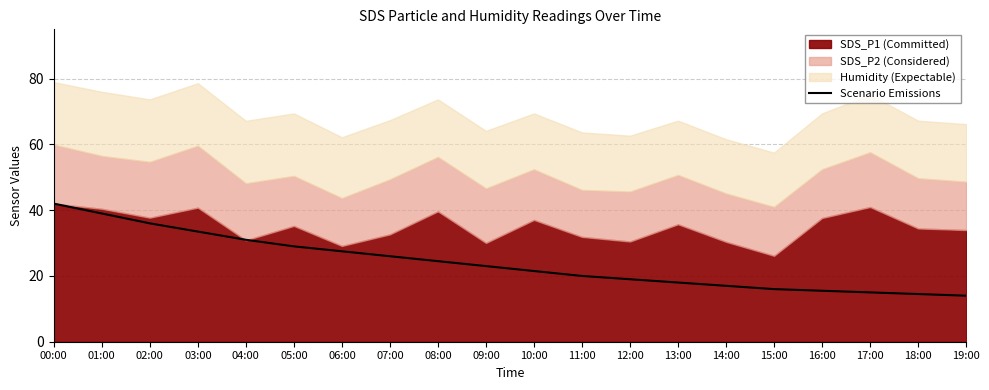

True or false: the data has more than 2 interior local peaks.

False